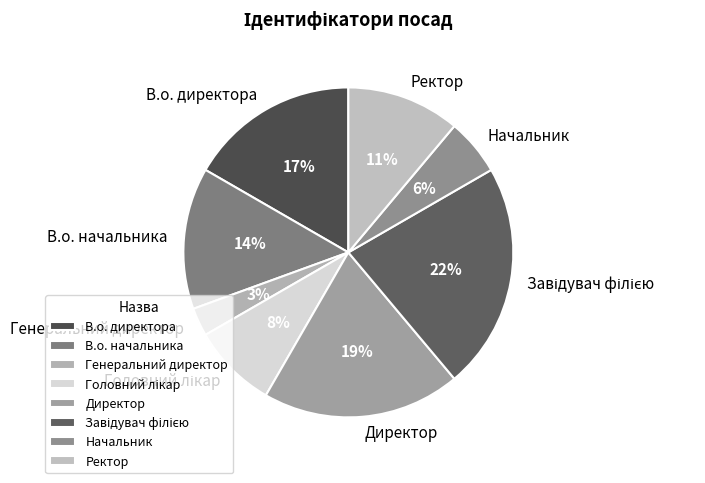

Between В.о. начальника and В.о. директора, which is larger?

В.о. директора